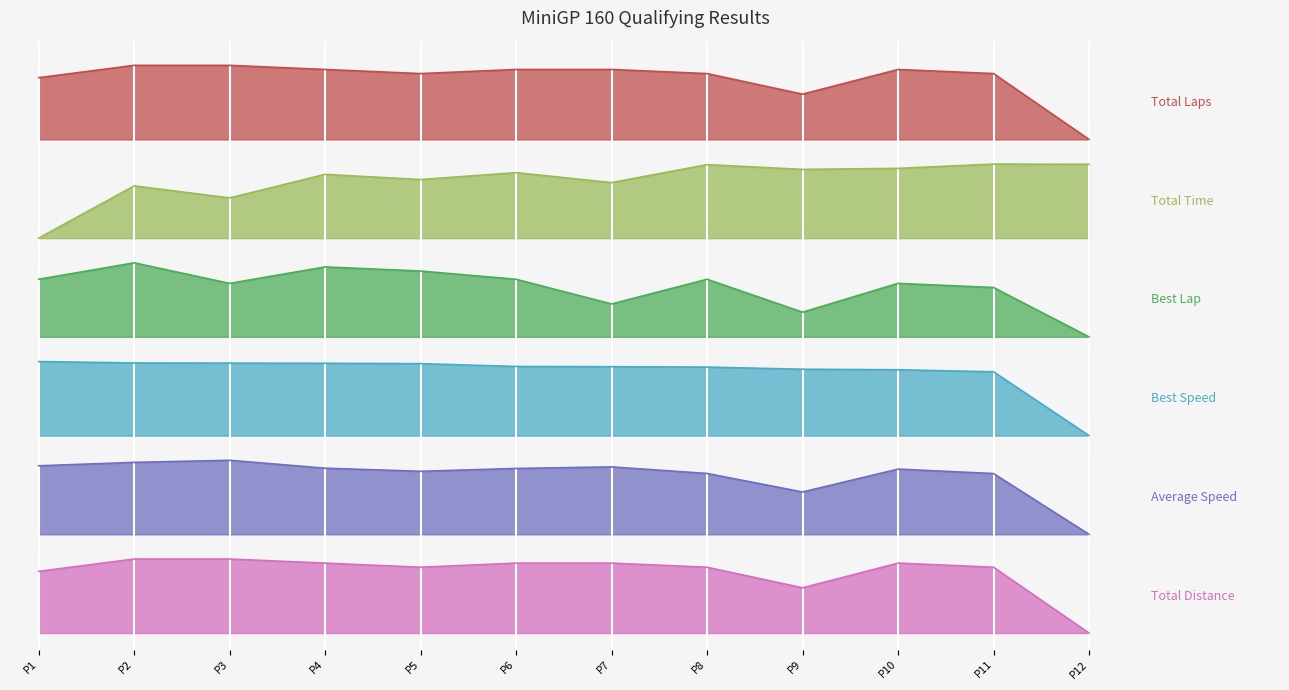

Does the chart display data point markers on the line(s)?

No